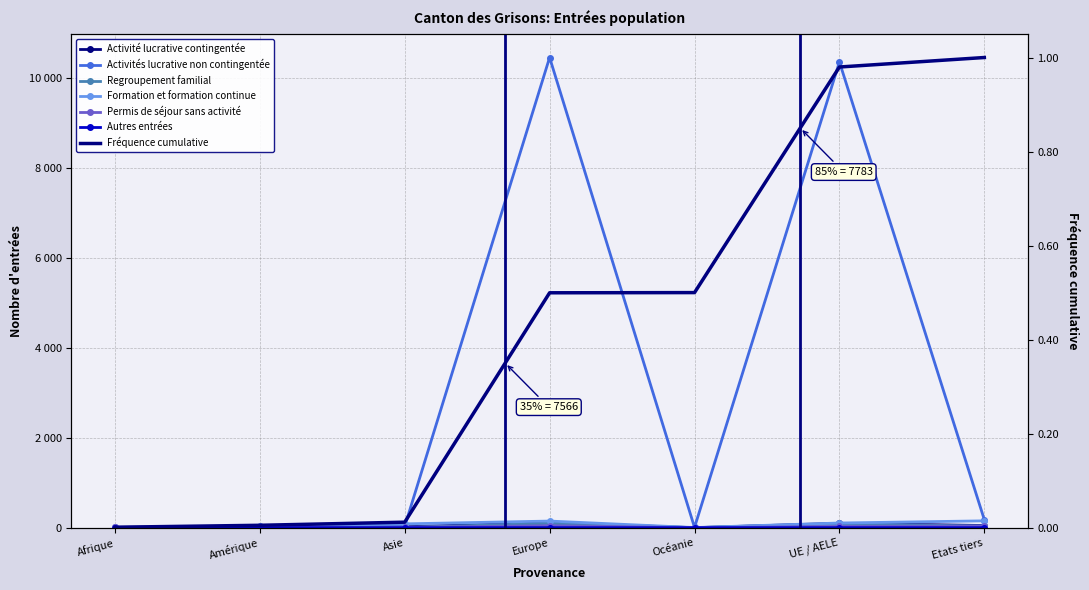

Count the number of categories in the chart.

7